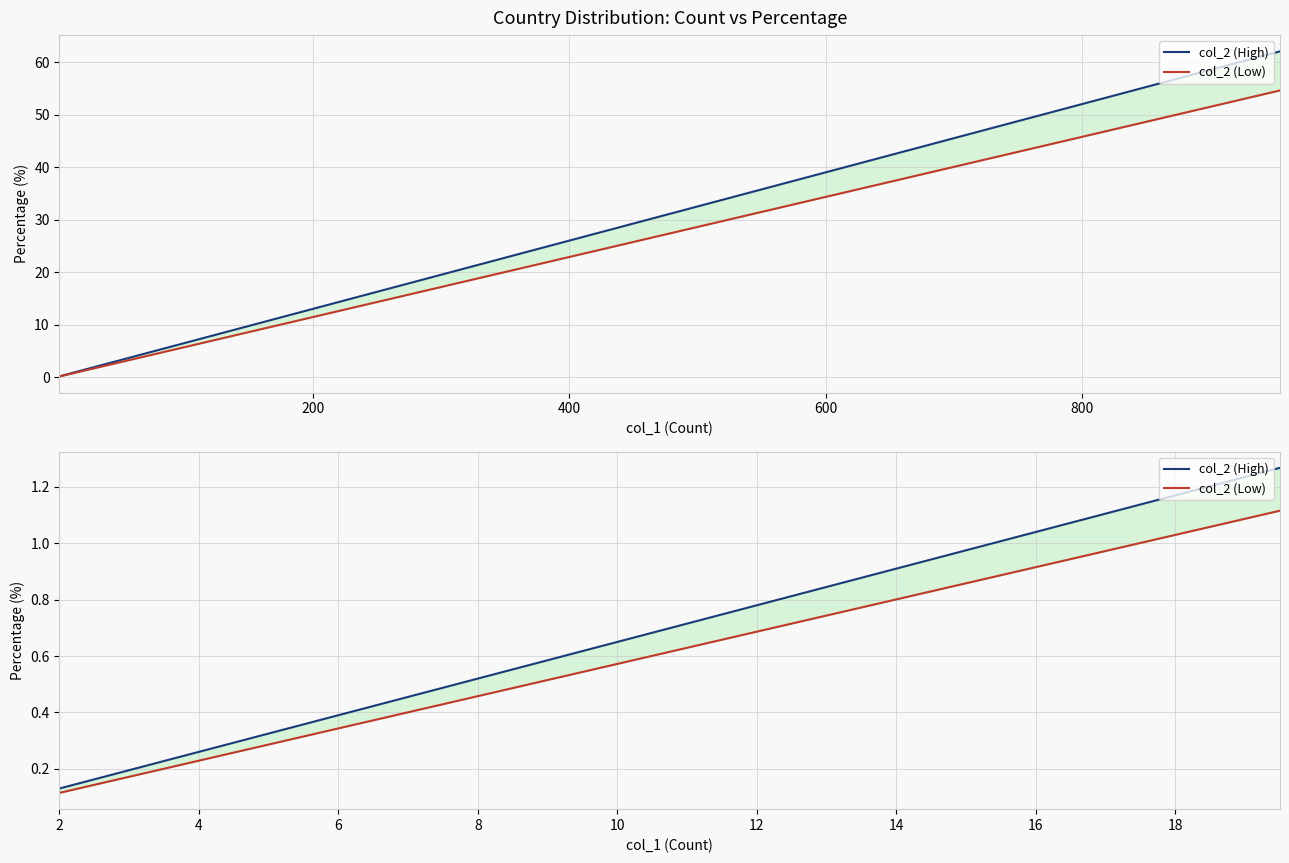

What is the difference between the maximum and minimum values in the col_2 (High) series?

1.1